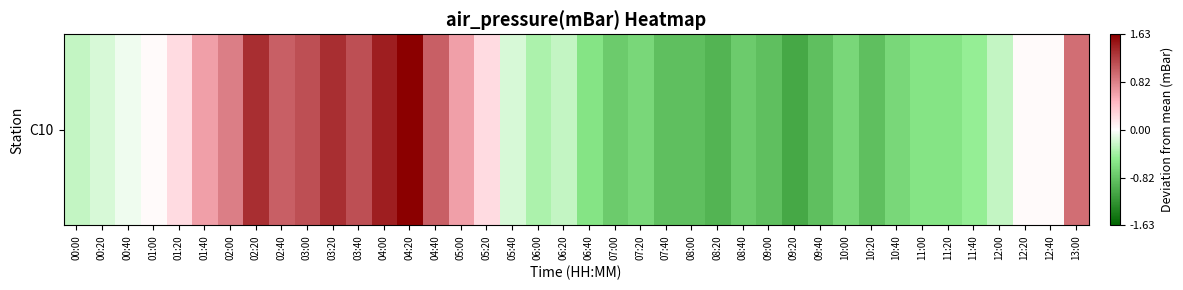

How many data points does each series have?

40